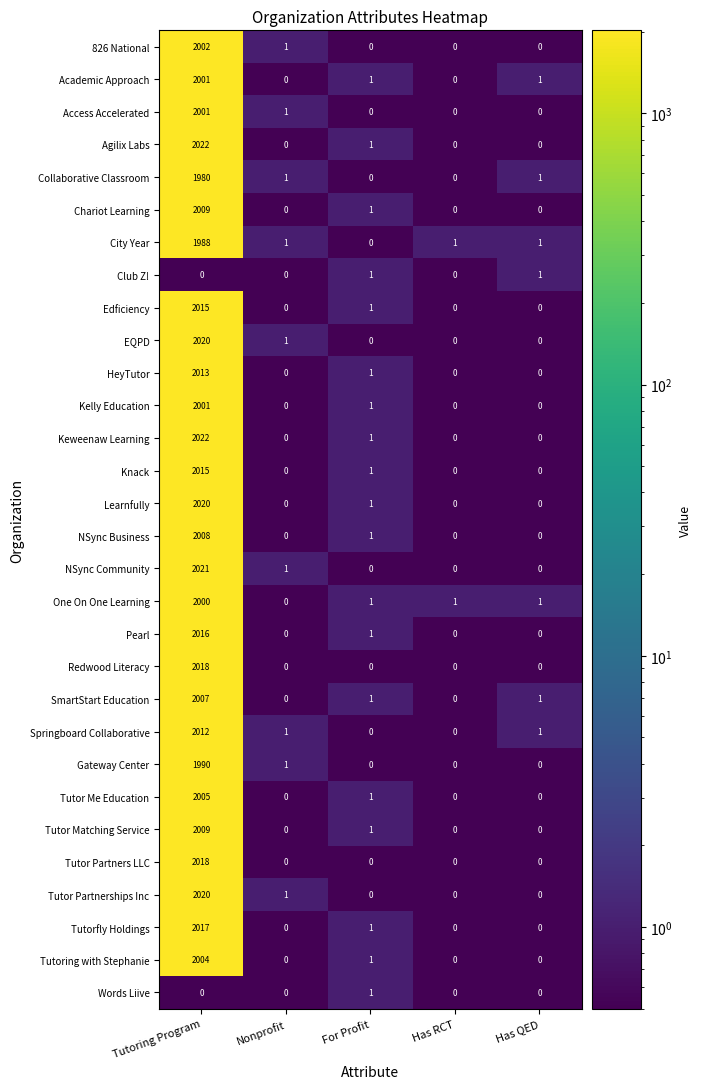

At which category is the sum across all series the highest?

Tutoring Program